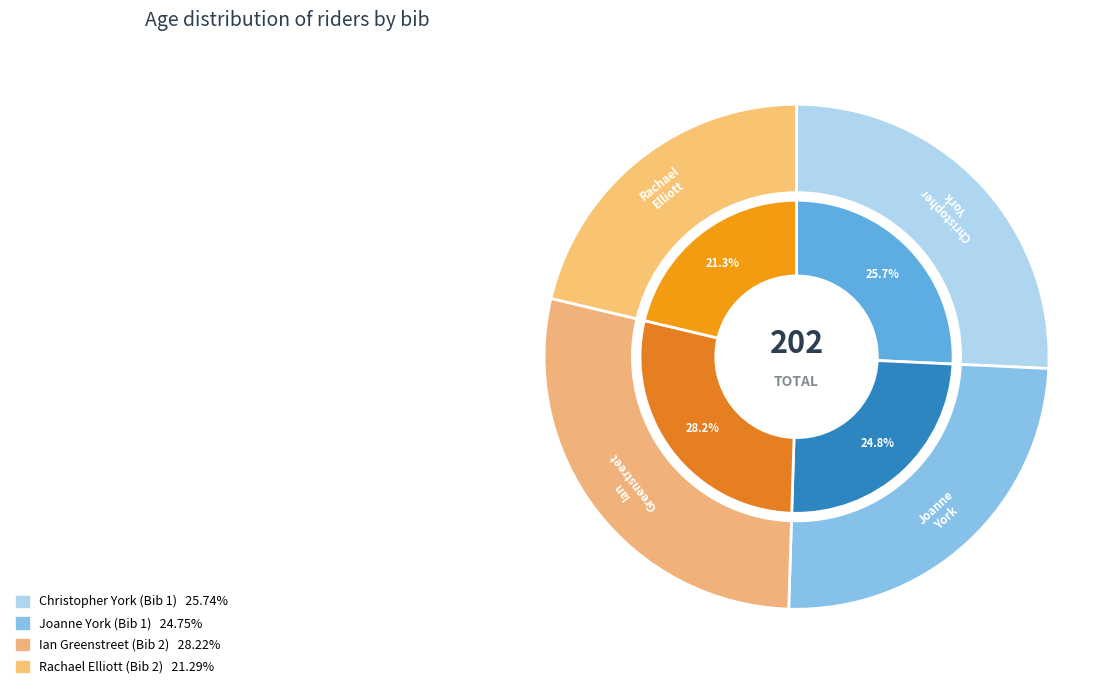

Is it true that Joanne York (Bib 1) is 25% of the pie?

True